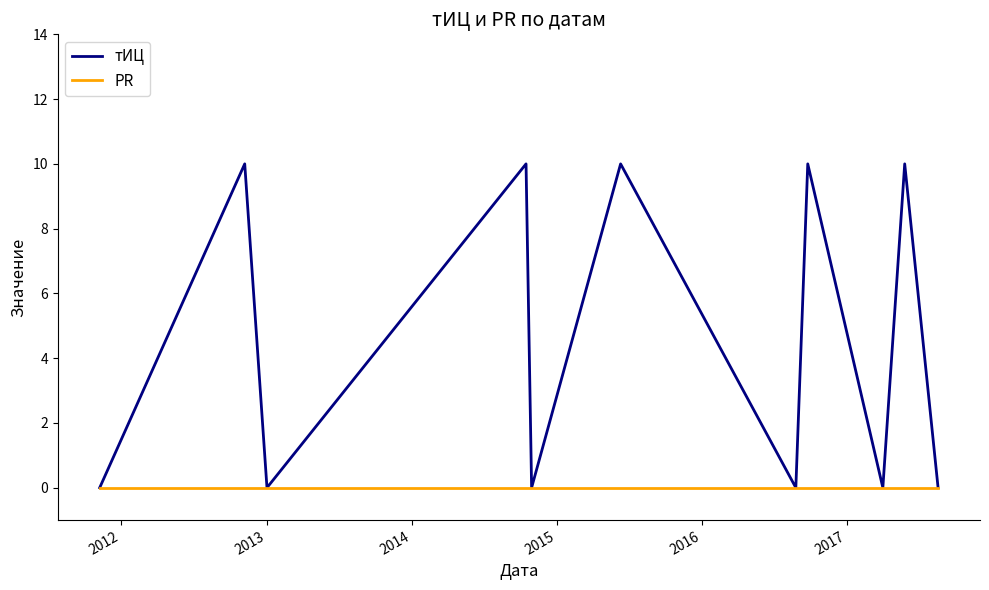

Which series has the widest spread of values?

тИЦ